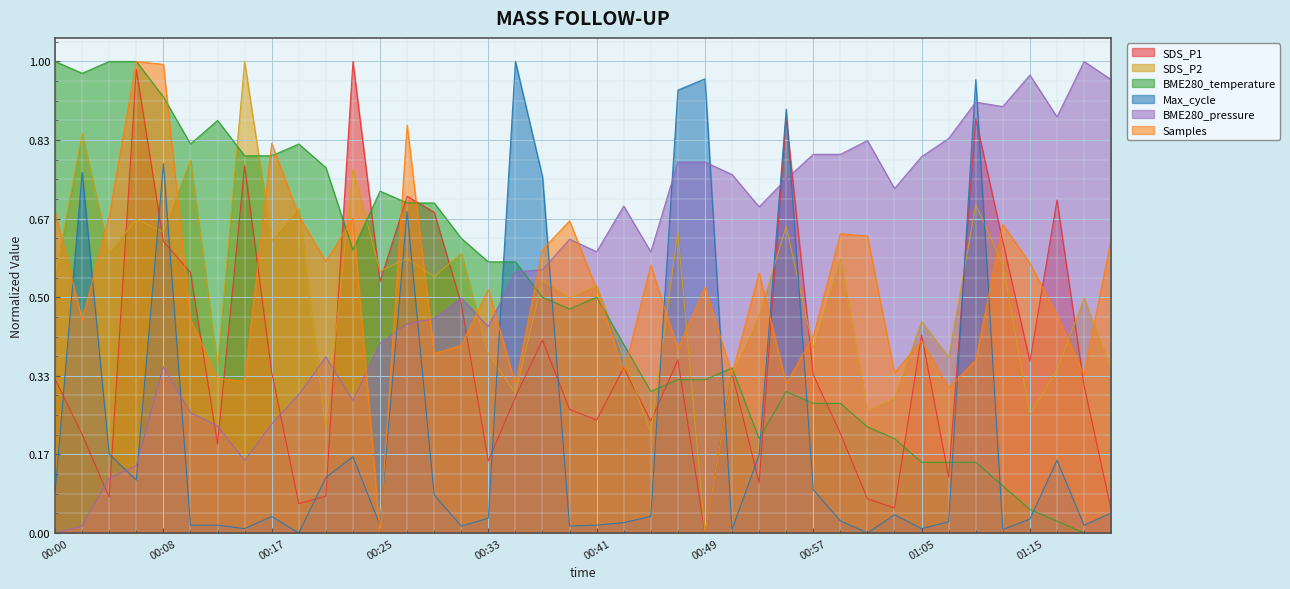

Reading right to left, list all the values displayed in this chart.

SDS_P1: 0.0	0.3	0.7	0.4	0.6	0.9	0.1	0.4	0.1	0.1	0.2	0.3	0.9	0.1	0.3	0.0	0.4	0.2	0.4	0.2	0.3	0.4	0.3	0.2	0.5	0.7	0.7	0.5	1.0	0.1	0.1	0.3	0.8	0.2	0.6	0.6	1.0	0.1	0.2	0.3
SDS_P2: 0.3	0.5	0.3	0.3	0.6	0.7	0.4	0.4	0.3	0.3	0.6	0.4	0.7	0.5	0.3	0.0	0.6	0.2	0.4	0.5	0.5	0.5	0.3	0.4	0.6	0.5	0.6	0.6	0.8	0.2	0.7	0.6	1.0	0.4	0.8	0.6	0.7	0.6	0.8	0.5
BME280_temperature: 0.0	0.0	0.0	0.0	0.1	0.1	0.1	0.1	0.2	0.2	0.3	0.3	0.3	0.2	0.3	0.3	0.3	0.3	0.4	0.5	0.5	0.5	0.6	0.6	0.6	0.7	0.7	0.7	0.6	0.8	0.8	0.8	0.8	0.9	0.8	0.9	1.0	1.0	1.0	1.0
Max_cycle: 0.0	0.0	0.2	0.0	0.0	1.0	0.0	0.0	0.0	0.0	0.0	0.1	0.9	0.2	0.0	1.0	0.9	0.0	0.0	0.0	0.0	0.8	1.0	0.0	0.0	0.1	0.7	0.0	0.2	0.1	0.0	0.0	0.0	0.0	0.0	0.8	0.1	0.2	0.8	0.1
BME280_pressure: 1.0	1.0	0.9	1.0	0.9	0.9	0.8	0.8	0.7	0.8	0.8	0.8	0.8	0.7	0.8	0.8	0.8	0.6	0.7	0.6	0.6	0.6	0.6	0.4	0.5	0.5	0.4	0.4	0.3	0.4	0.3	0.2	0.2	0.2	0.3	0.4	0.1	0.1	0.0	0.0
Samples: 0.6	0.3	0.5	0.6	0.7	0.4	0.3	0.4	0.3	0.6	0.6	0.4	0.3	0.6	0.3	0.5	0.4	0.6	0.3	0.5	0.7	0.6	0.3	0.5	0.4	0.4	0.9	0.0	0.7	0.6	0.7	0.8	0.3	0.3	0.5	1.0	1.0	0.7	0.5	0.7